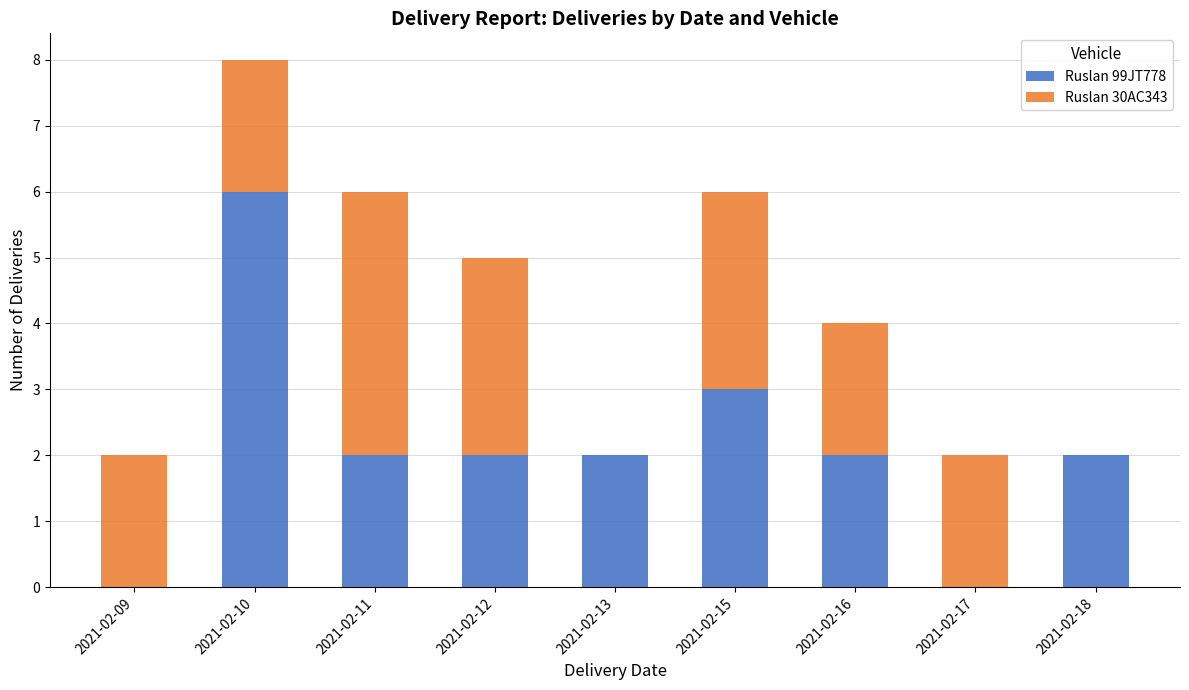

Are the bars grouped side by side (vs. stacked)?

No